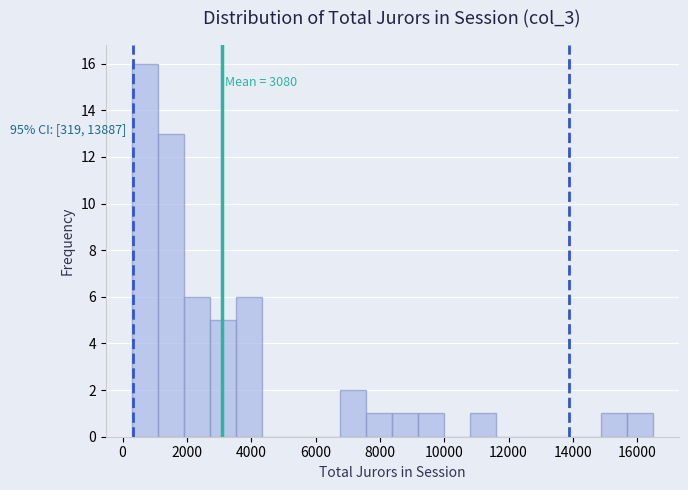

Over which range of the x-axis is the bar tallest?

200 to 1000